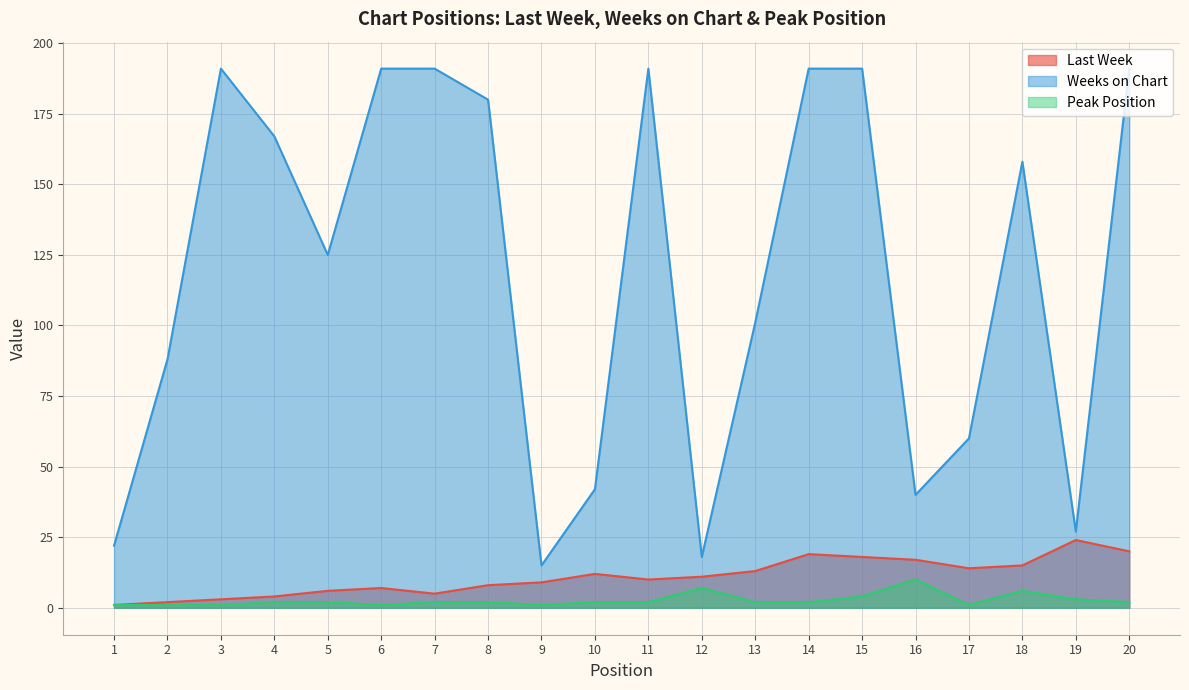

True or false: Last Week has more than 2 points higher than both neighbors.

True